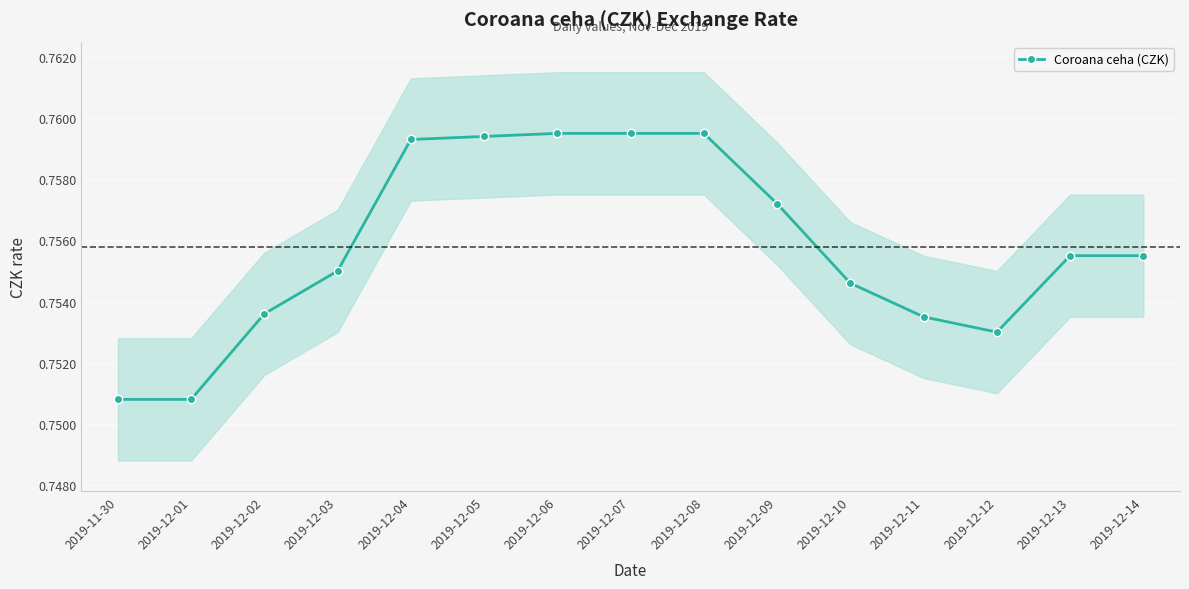

Reading left to right, extract all data points from this chart.

2019-11-30=0.8	2019-12-01=0.8	2019-12-02=0.8	2019-12-03=0.8	2019-12-04=0.8	2019-12-05=0.8	2019-12-06=0.8	2019-12-07=0.8	2019-12-08=0.8	2019-12-09=0.8	2019-12-10=0.8	2019-12-11=0.8	2019-12-12=0.8	2019-12-13=0.8	2019-12-14=0.8